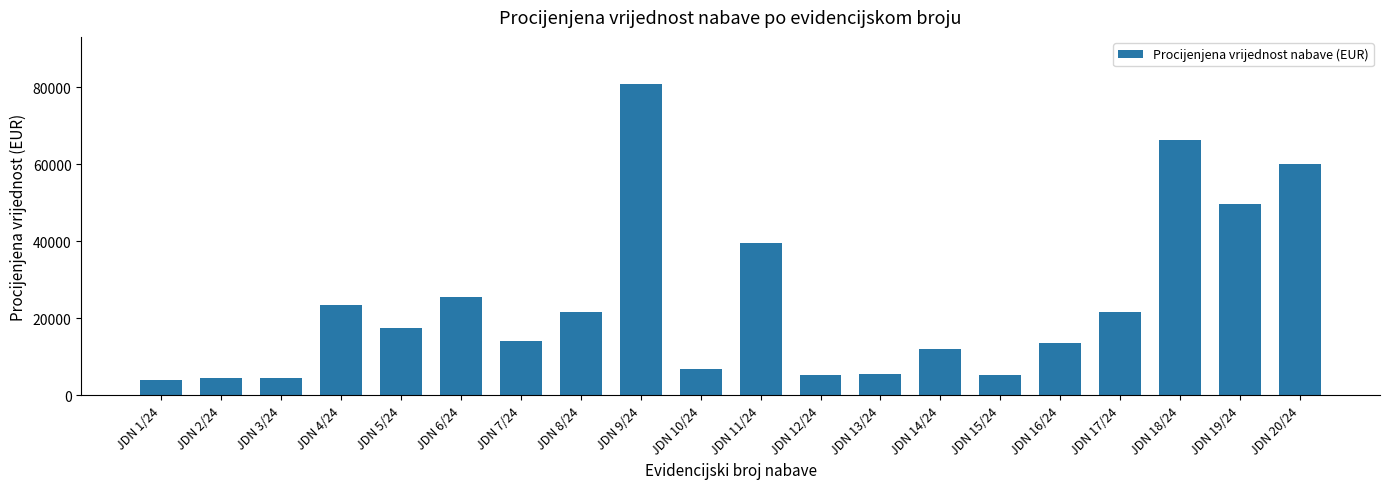

What is the difference between the maximum and minimum values?

77006.8